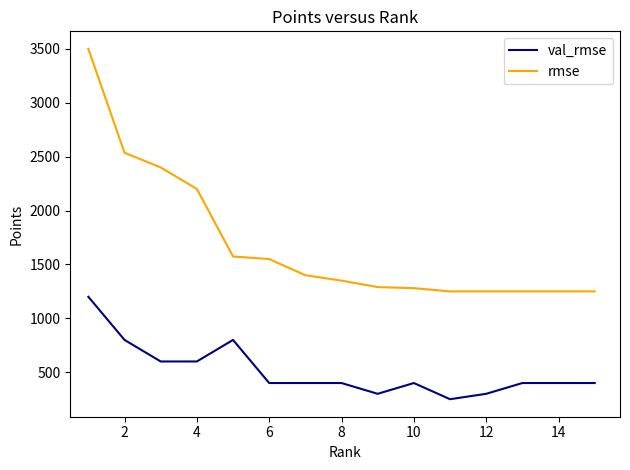

Rank the series by their maximum value, from lowest to highest.

val_rmse, rmse